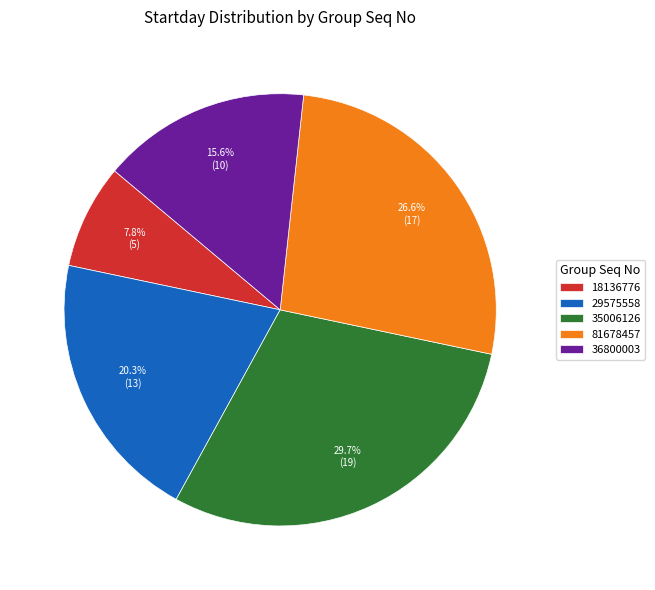

How many slices are in this pie chart?

5